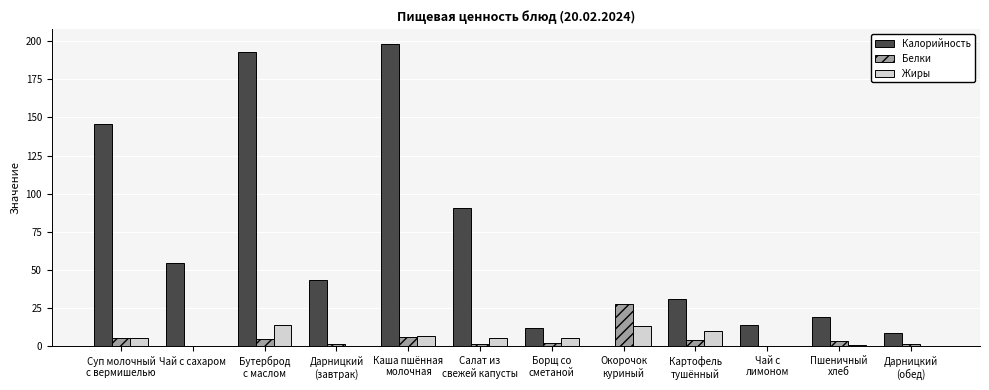

What is the highest value of the Жиры series?

13.7